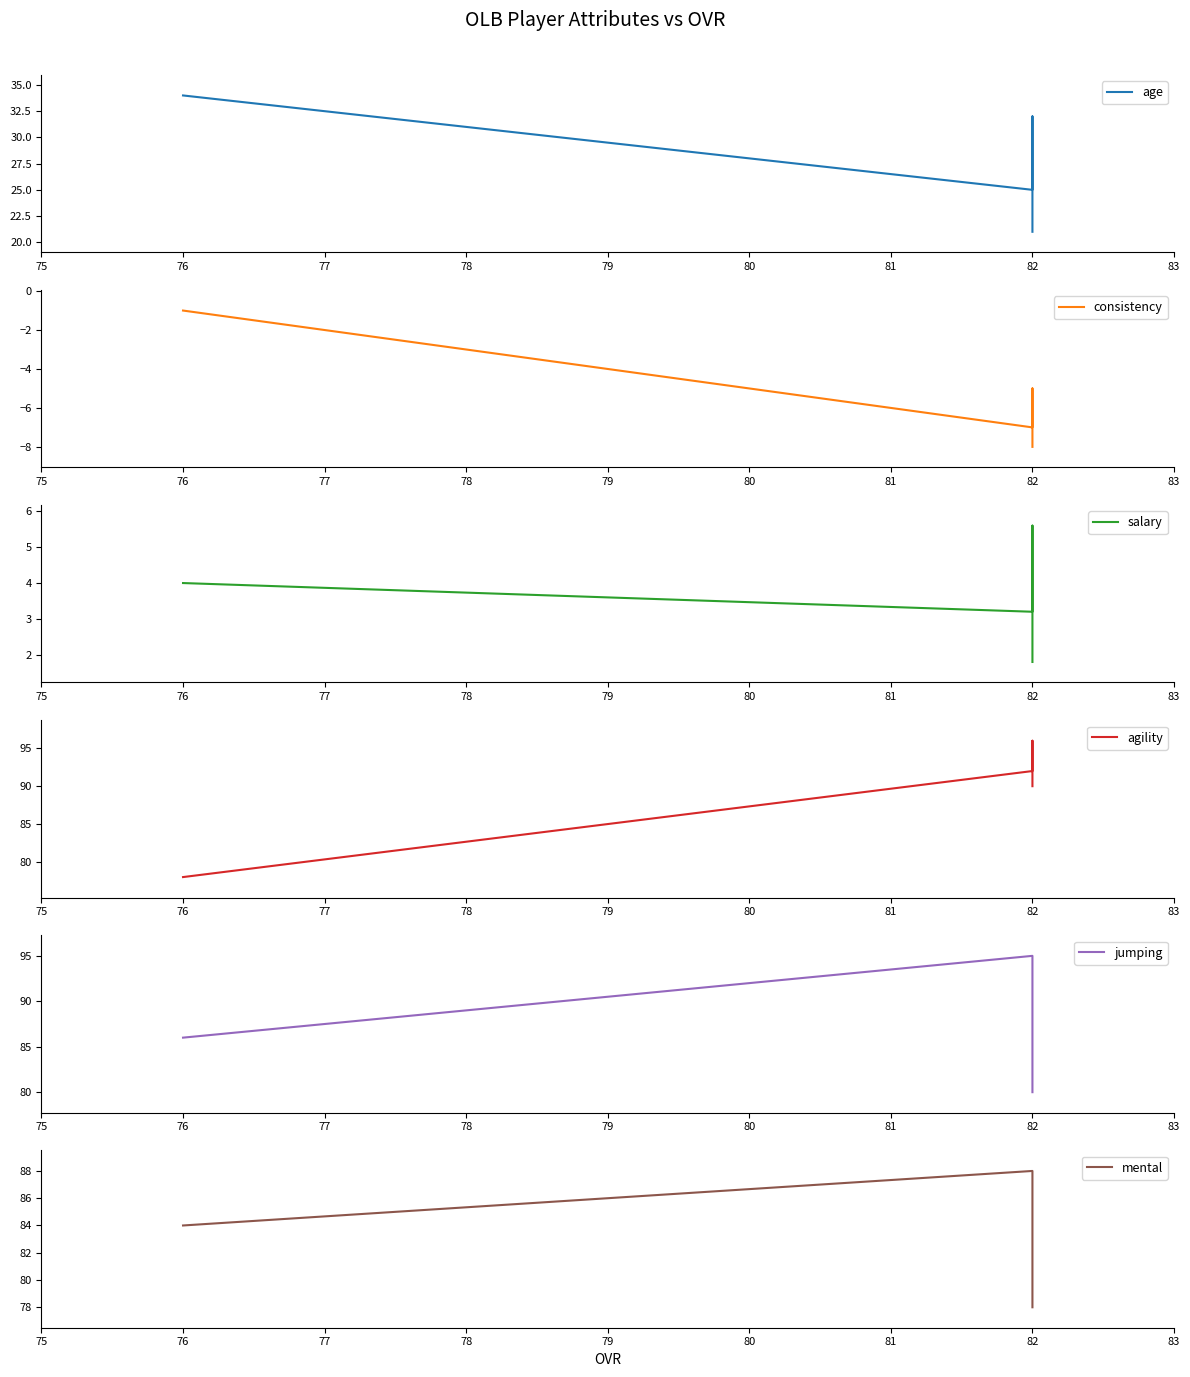

True or false: salary and agility intersect in this chart.

False